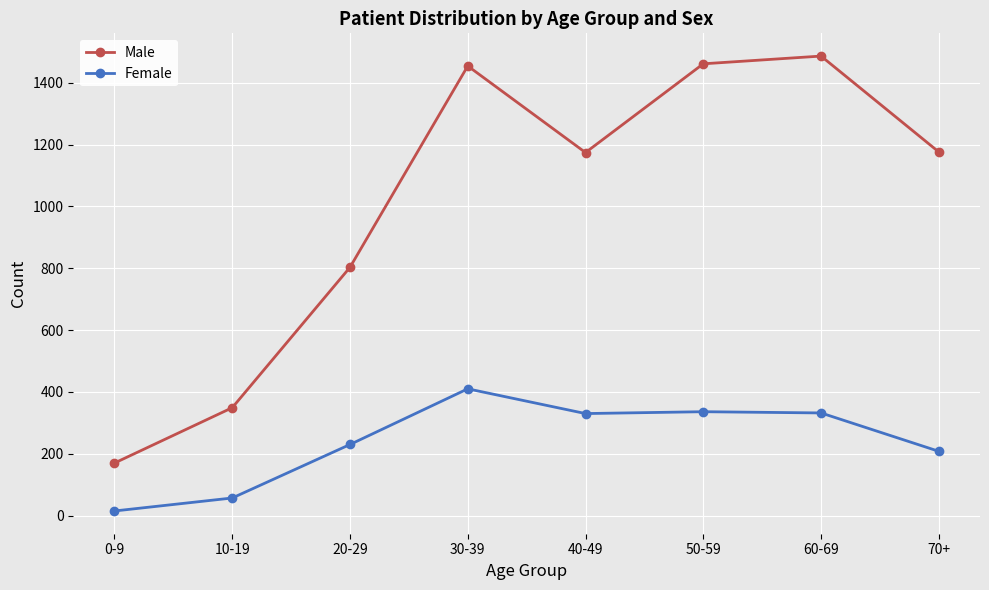

Between 10-19 and 20-29, which series saw the biggest shift?

Male